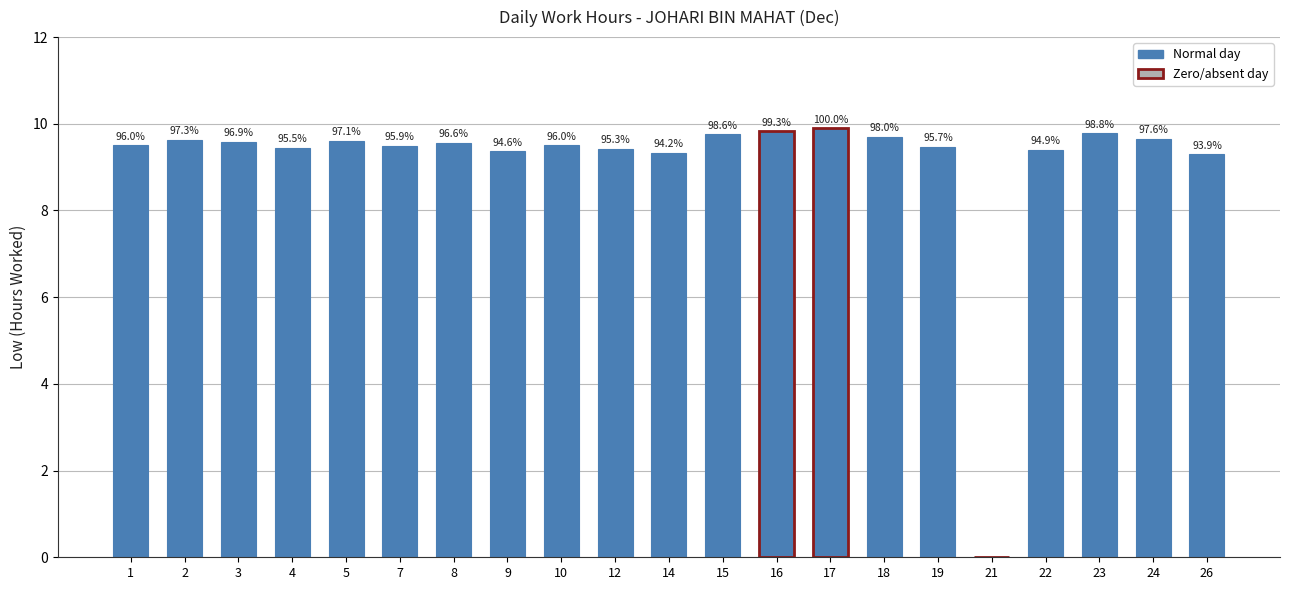

Are the bars horizontal?

No